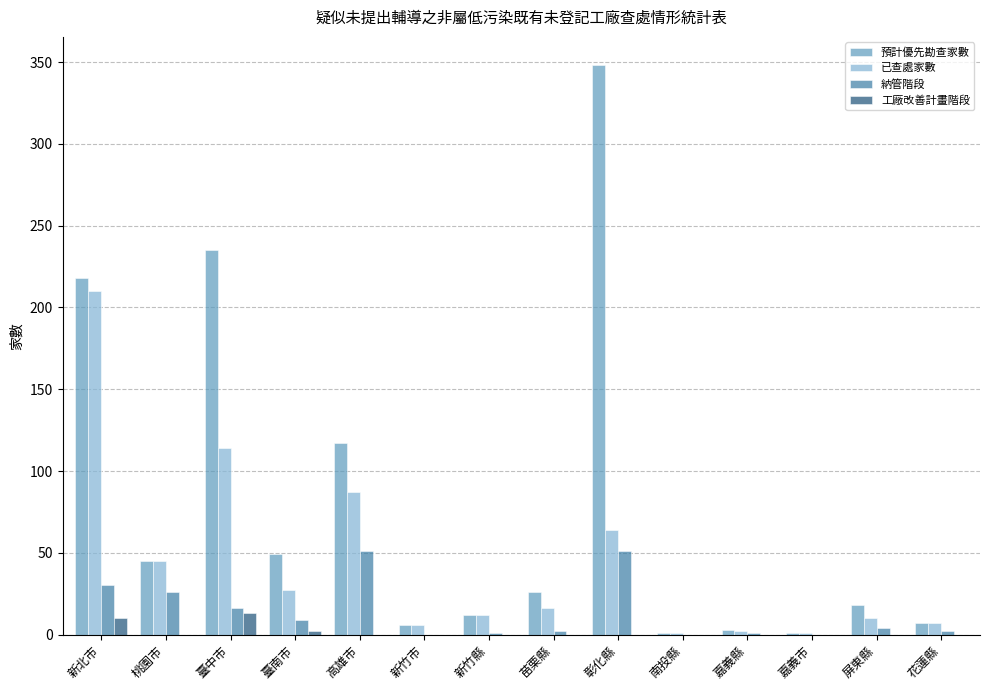

How many data points does each series have?

14